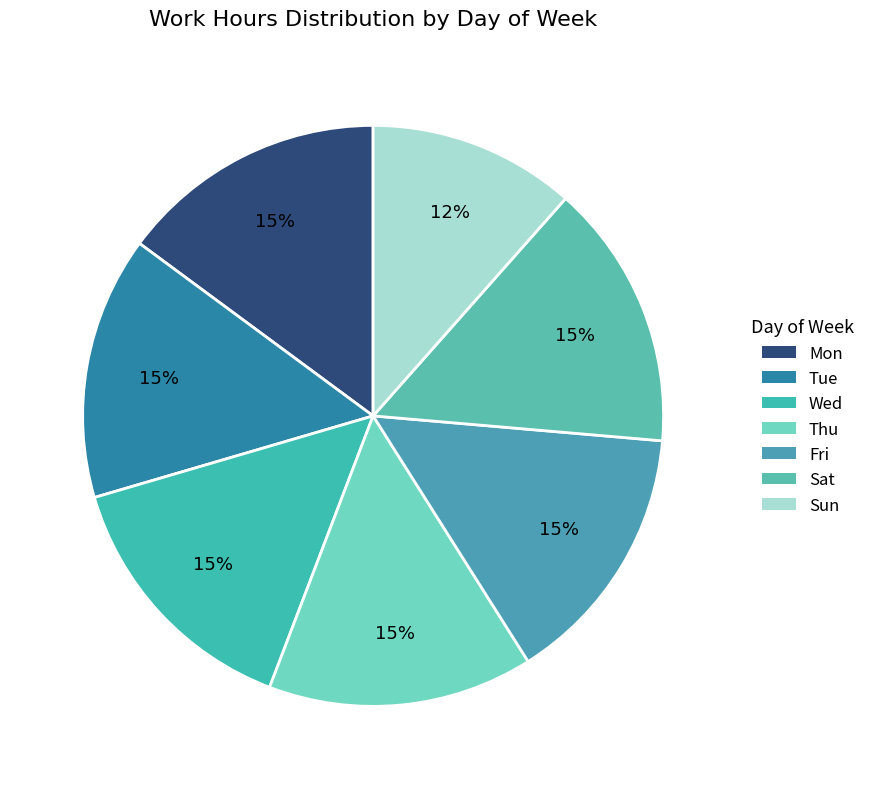

Count the number of slices in the pie.

7